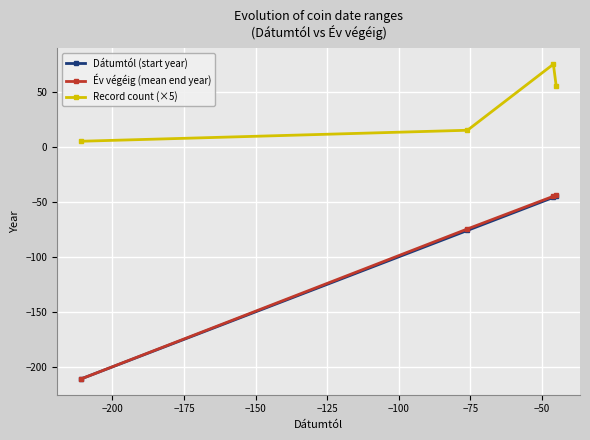

What is the value of the Record count (×5) point at the 3rd from the left?

75.0